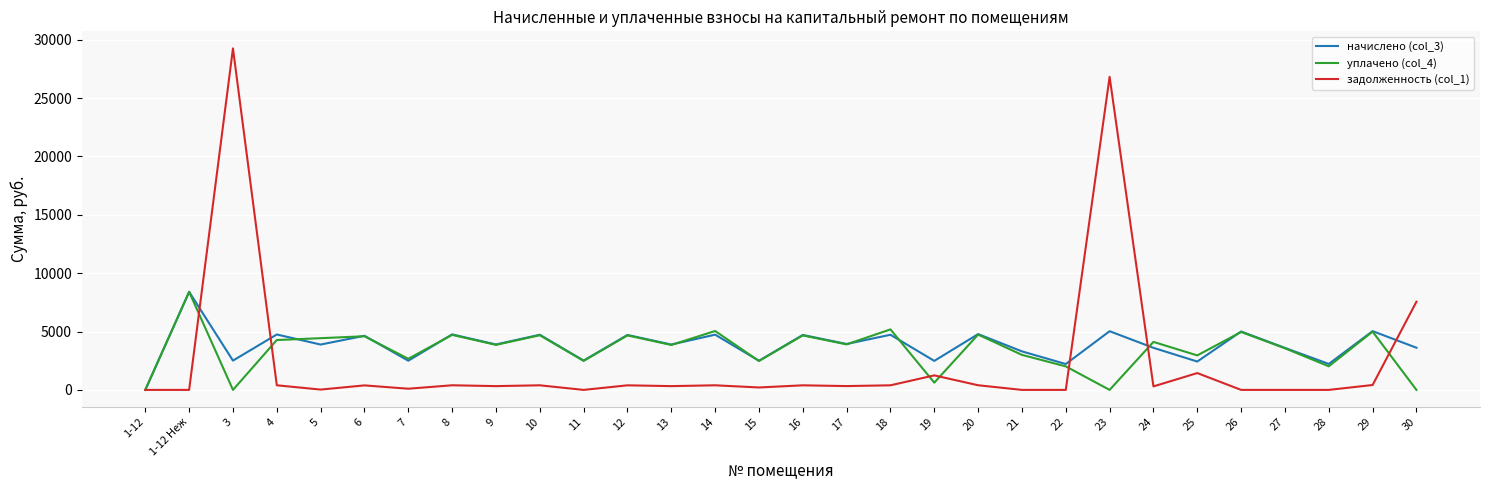

How many interior local peaks does the начислено (col_3) series have?

13